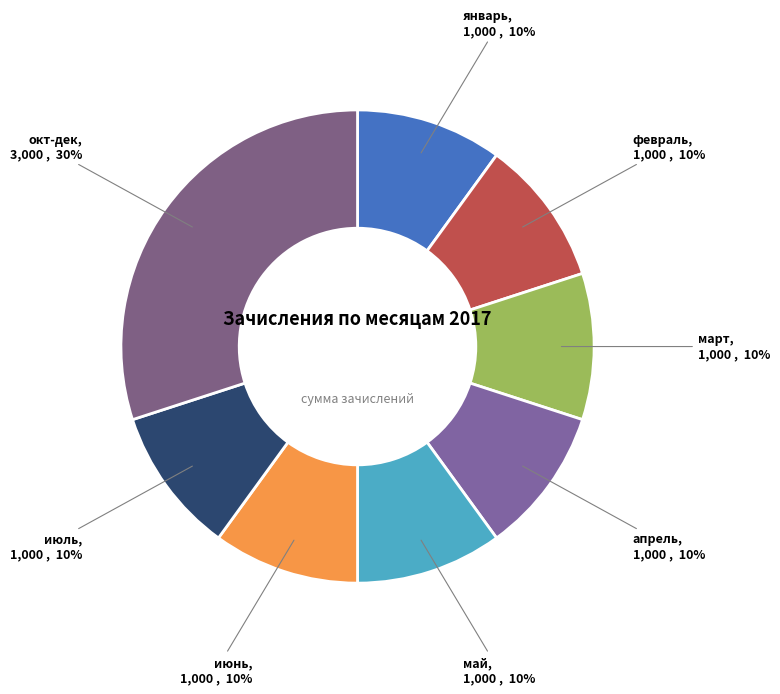

How many segments does this pie chart have?

8